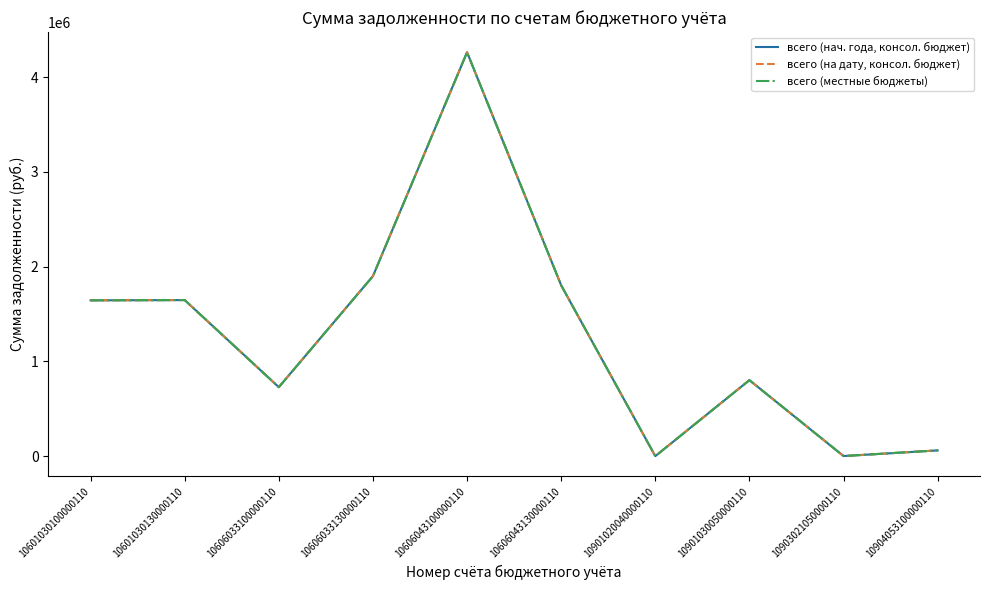

Does the chart display data point markers on the line(s)?

No